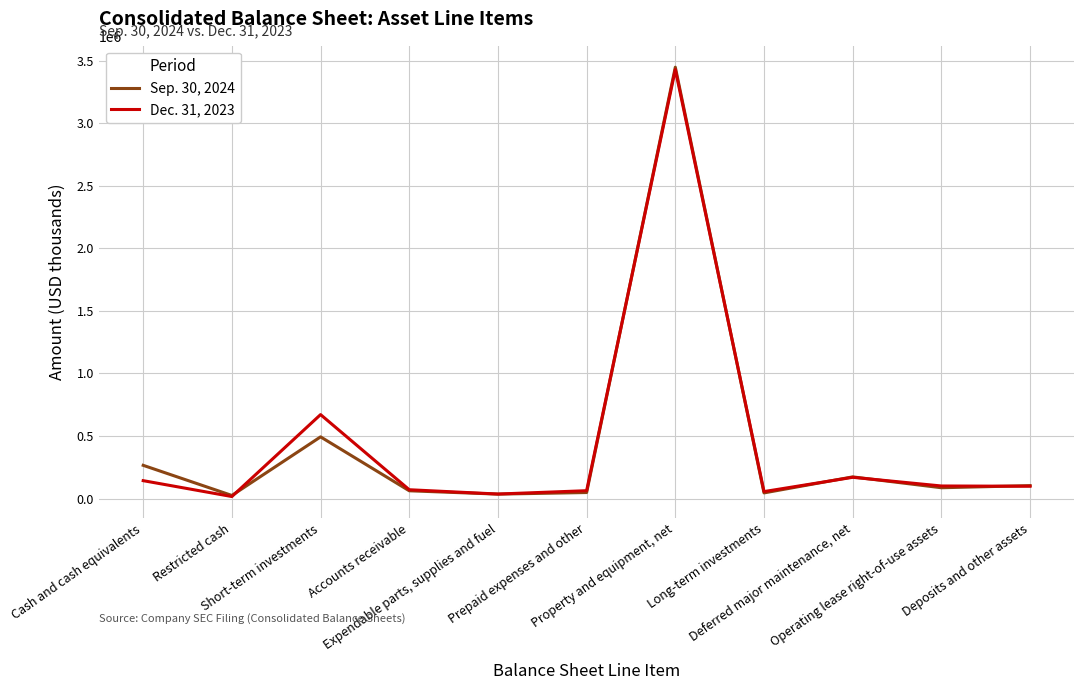

At which label does Dec. 31, 2023 first exceed 98691?

Cash and cash equivalents